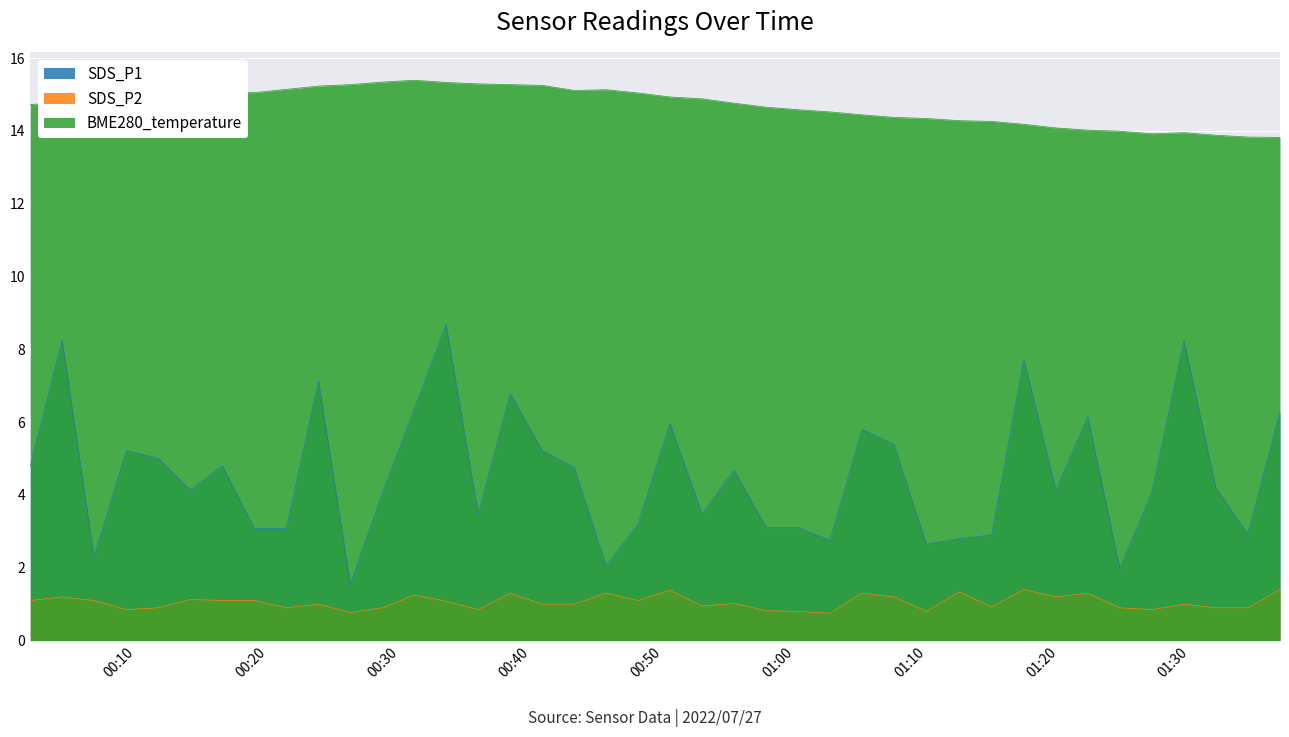

What are all the series names shown in the legend?

SDS_P1, SDS_P2, BME280_temperature